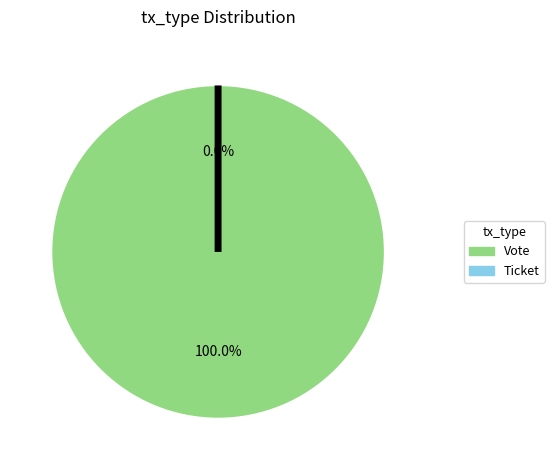

What percentage is the Vote slice, to the nearest percent?

100%